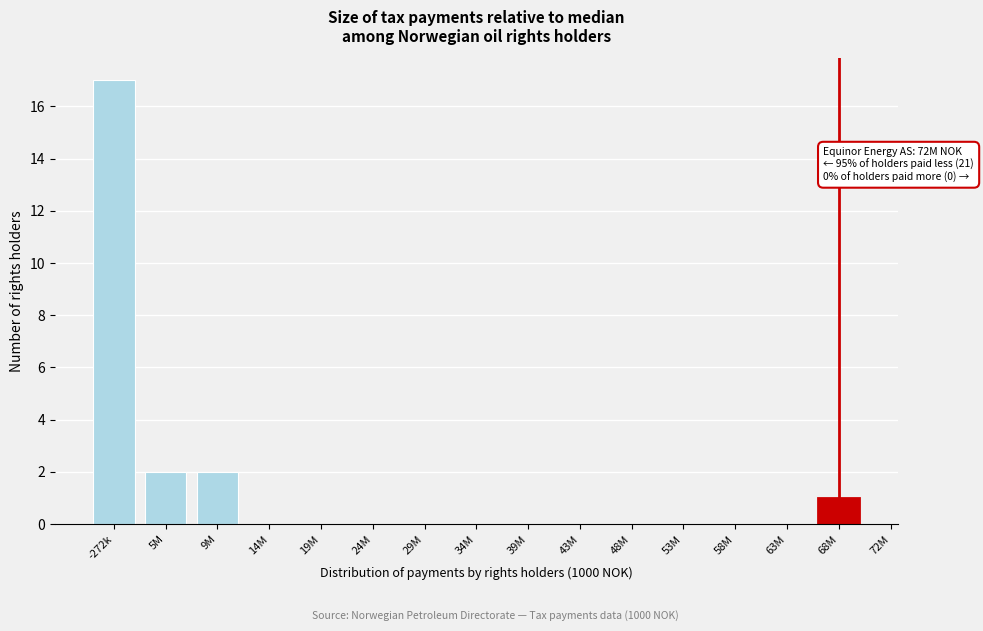

Reading left to right, list all the values displayed in this chart.

-272k=17	5M=2	9M=2	14M=0	19M=0	24M=0	29M=0	34M=0	39M=0	43M=0	48M=0	53M=0	58M=0	63M=0	68M=1